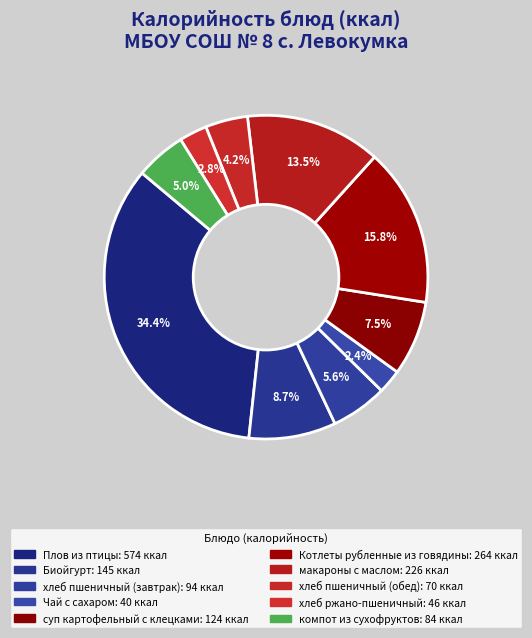

Count the number of slices in the pie.

10